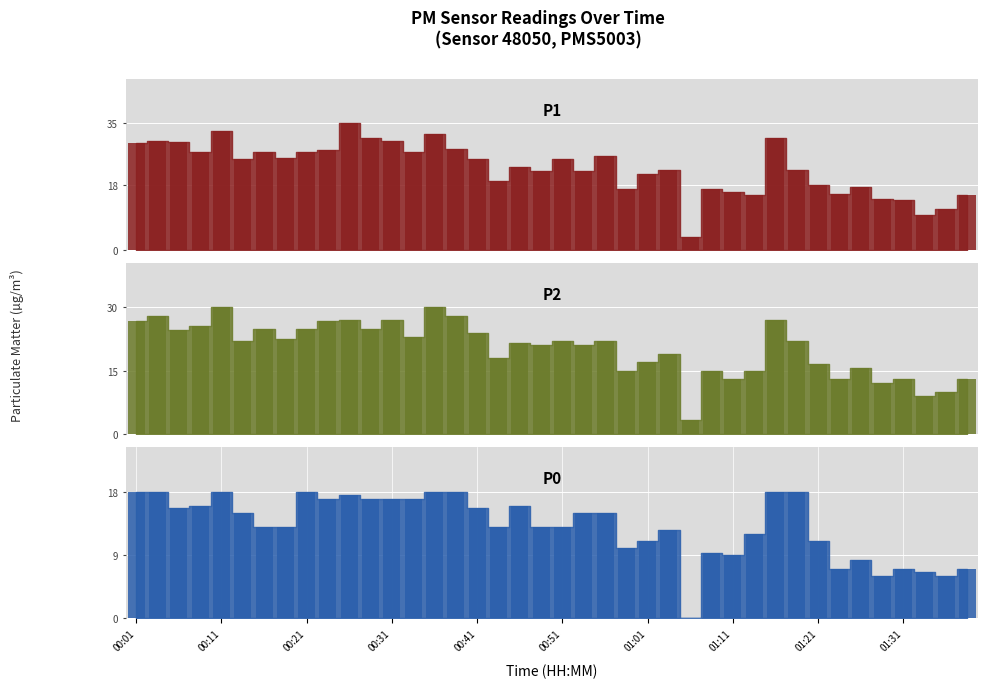

Which series has the largest range (max minus min)?

P1_bar